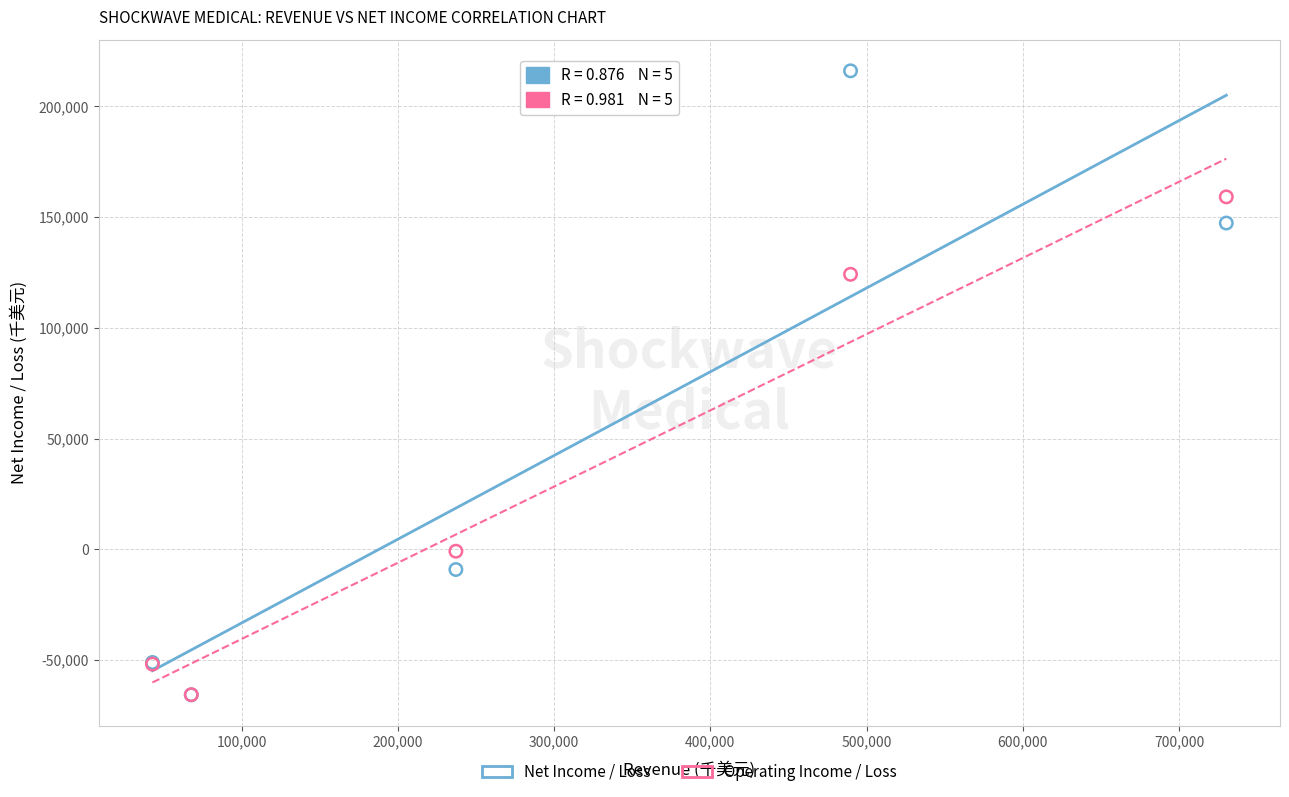

Which series reaches the maximum Y coordinate?

Net Income / Loss